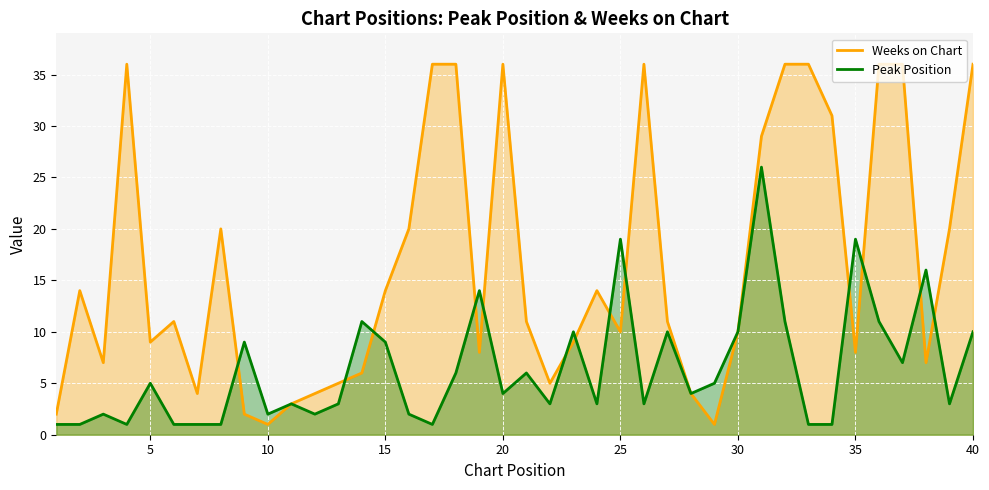

Which series has the widest spread of values?

Weeks on Chart